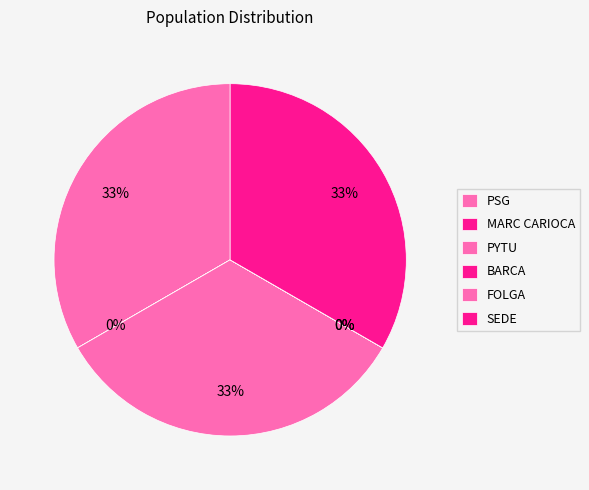

How many segments does this pie chart have?

6